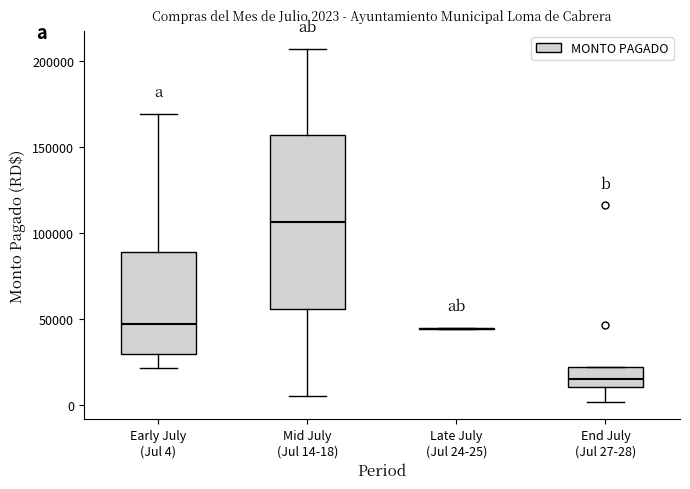

Comparing the boxes themselves (not the whiskers), which one is the tallest?

Mid July (Jul 14-18)